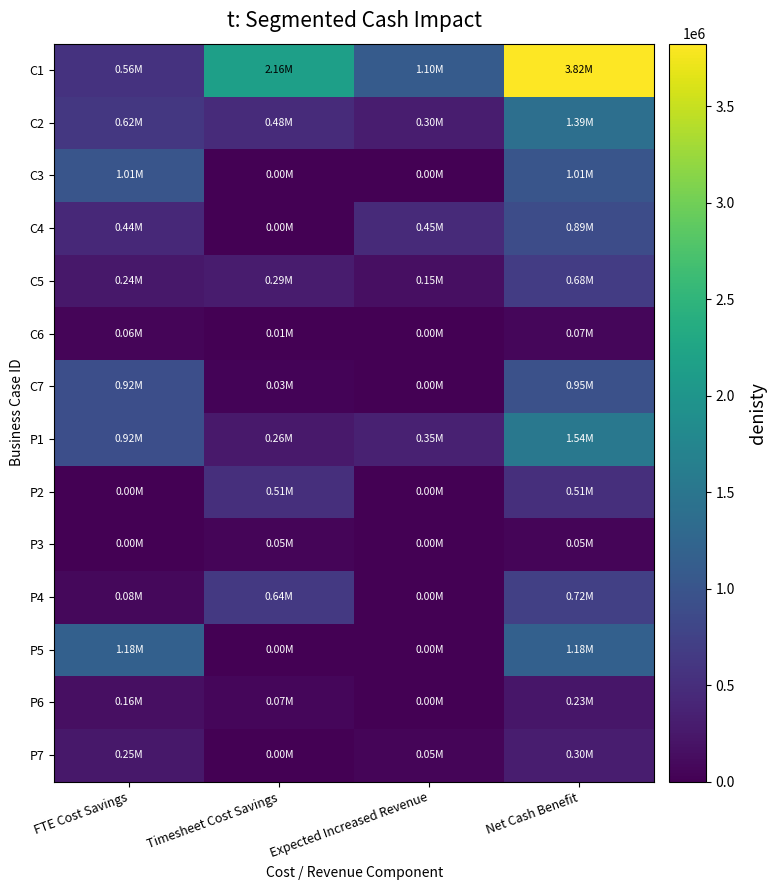

Rank the series by their maximum value, from highest to lowest.

C1, P1, C2, P5, C3, C7, C4, P4, C5, P2, P7, P6, C6, P3